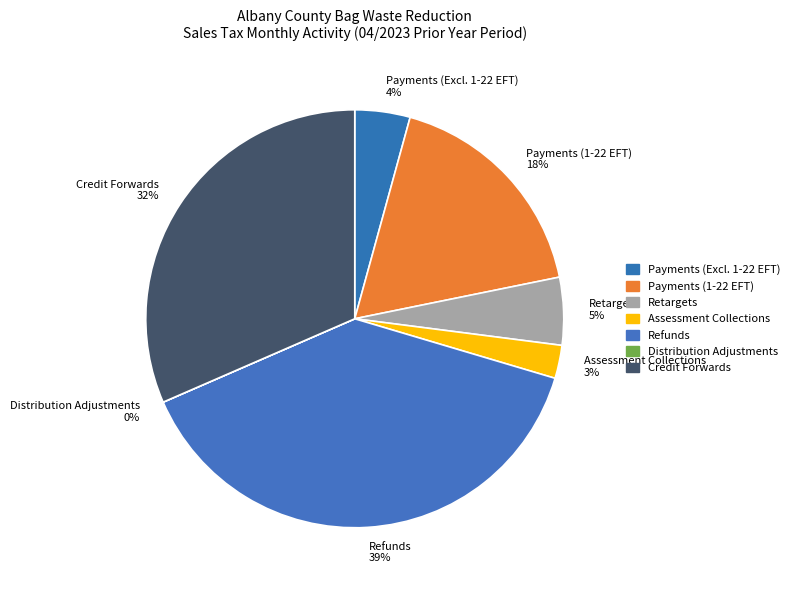

What is the largest slice in the pie chart?

Refunds 39%